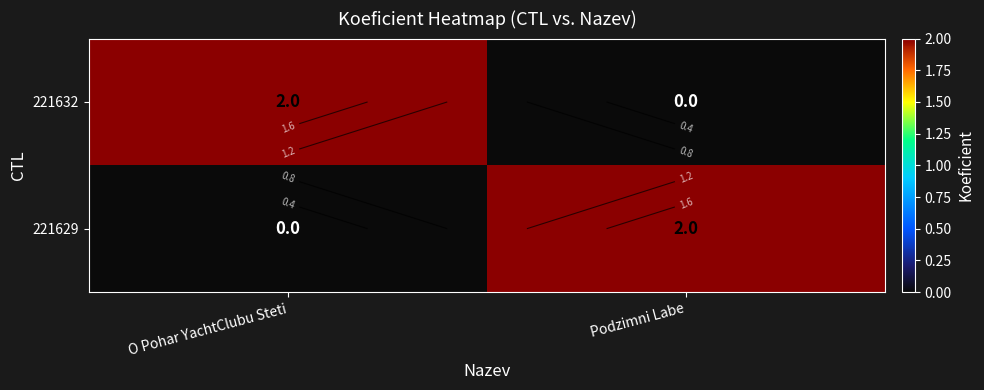

What is the sum of all 221632 values?

2